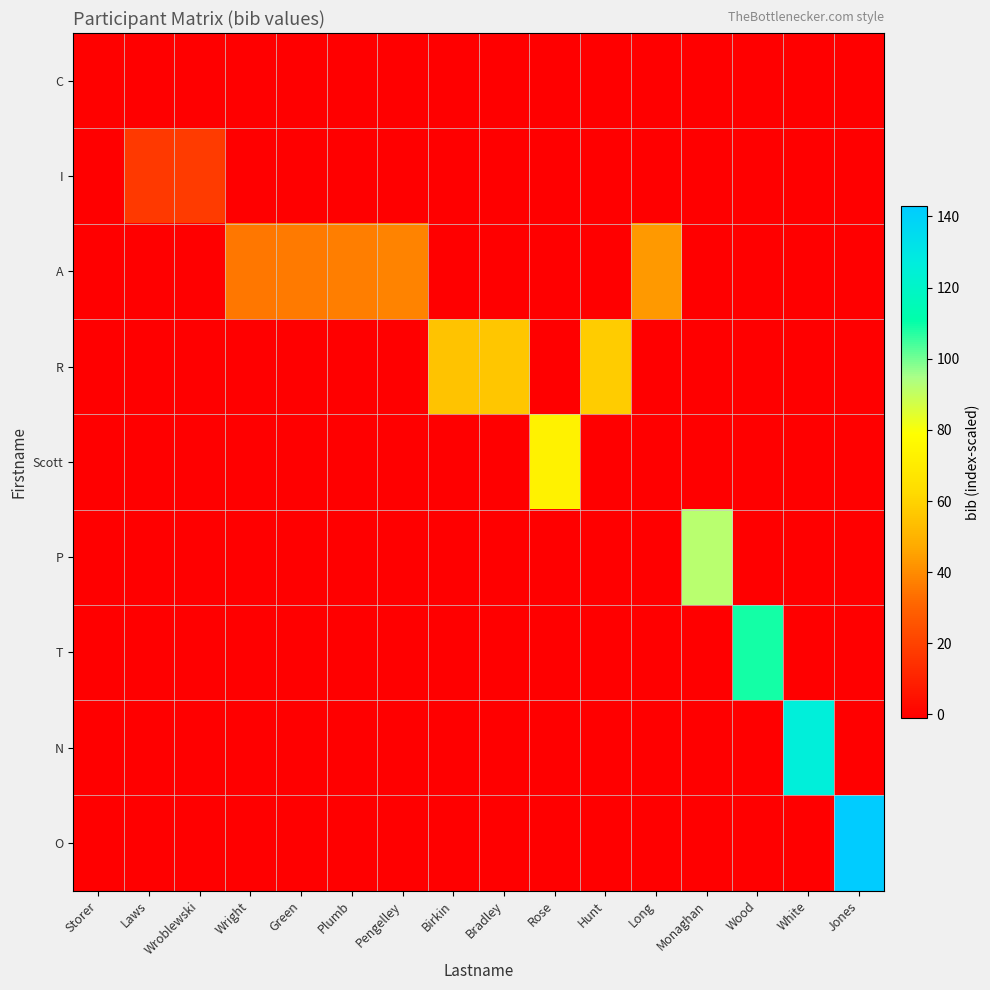

At which category is the sum across all series the highest?

Jones